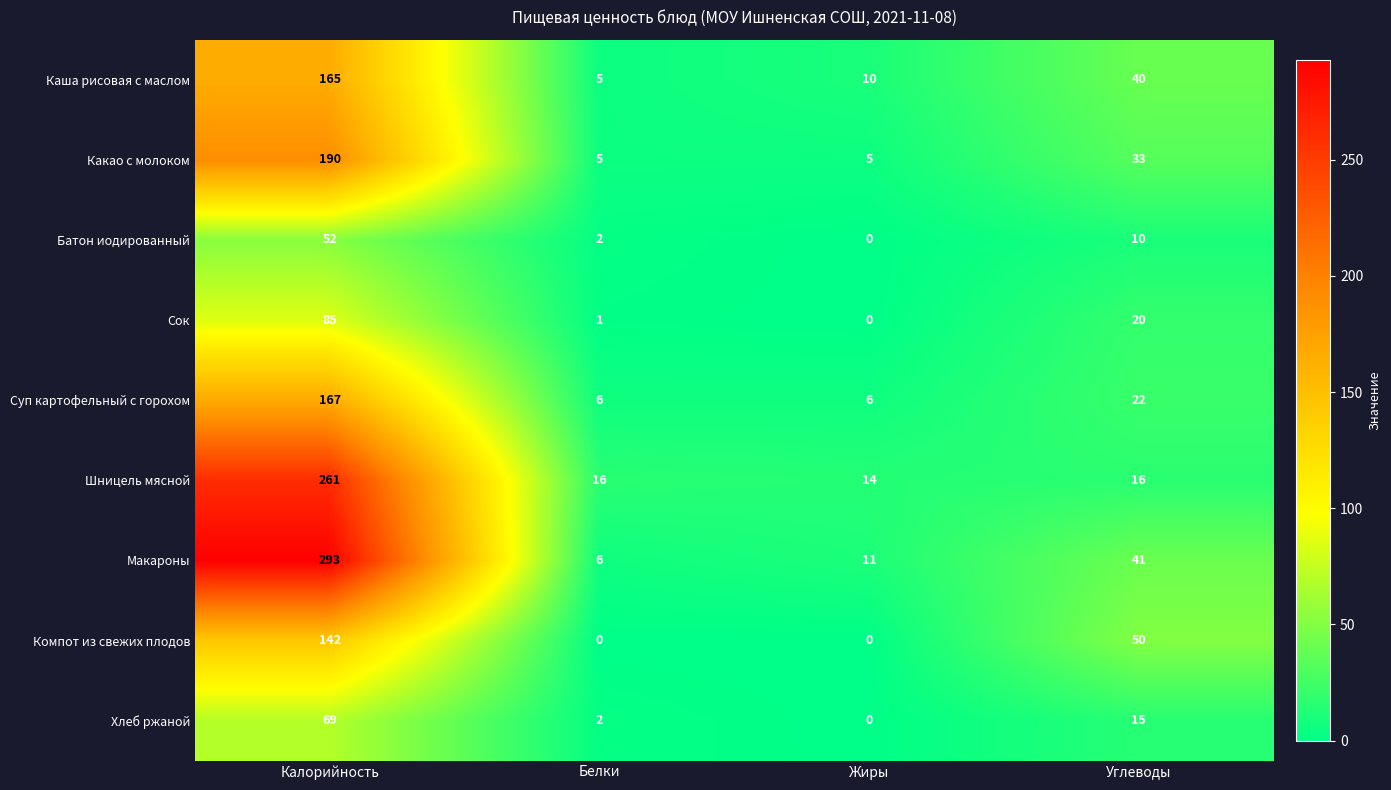

What is the difference between the Какао с молоком values at Углеводы and Калорийность?

157